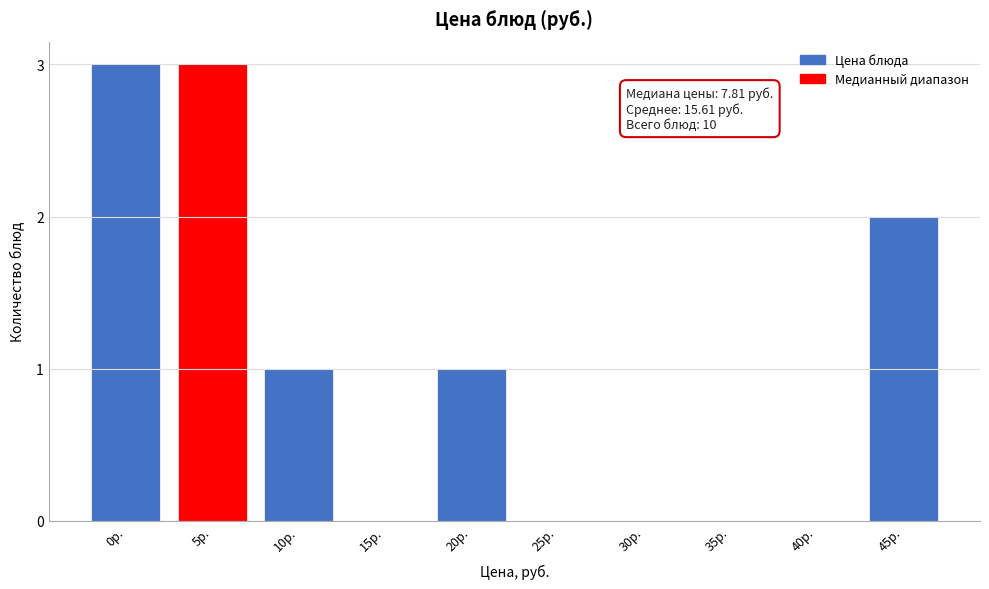

Reading left to right, what are all the values shown in this chart?

0р.=3	5р.=3	10р.=1	15р.=0	20р.=1	25р.=0	30р.=0	35р.=0	40р.=0	45р.=2